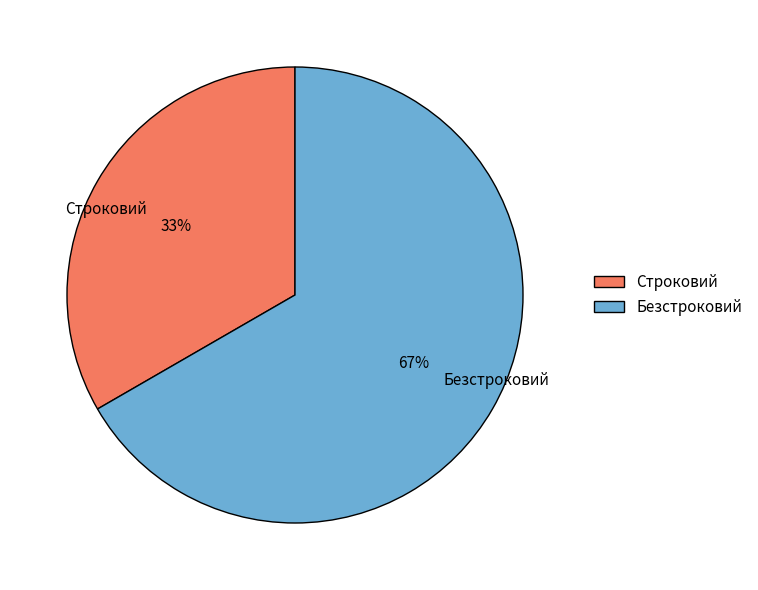

Do Безстроковий and Строковий together represent more than half of the pie?

Yes